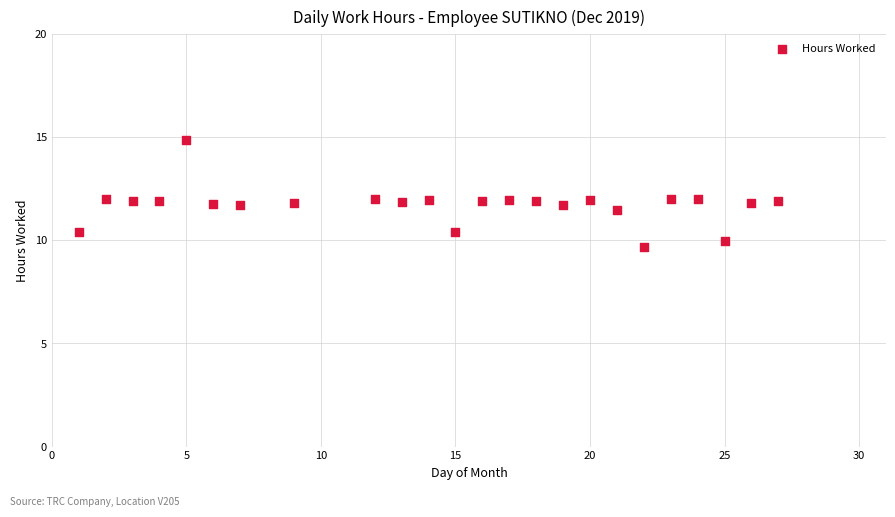

What is the range of Y values (max minus min)?

5.2